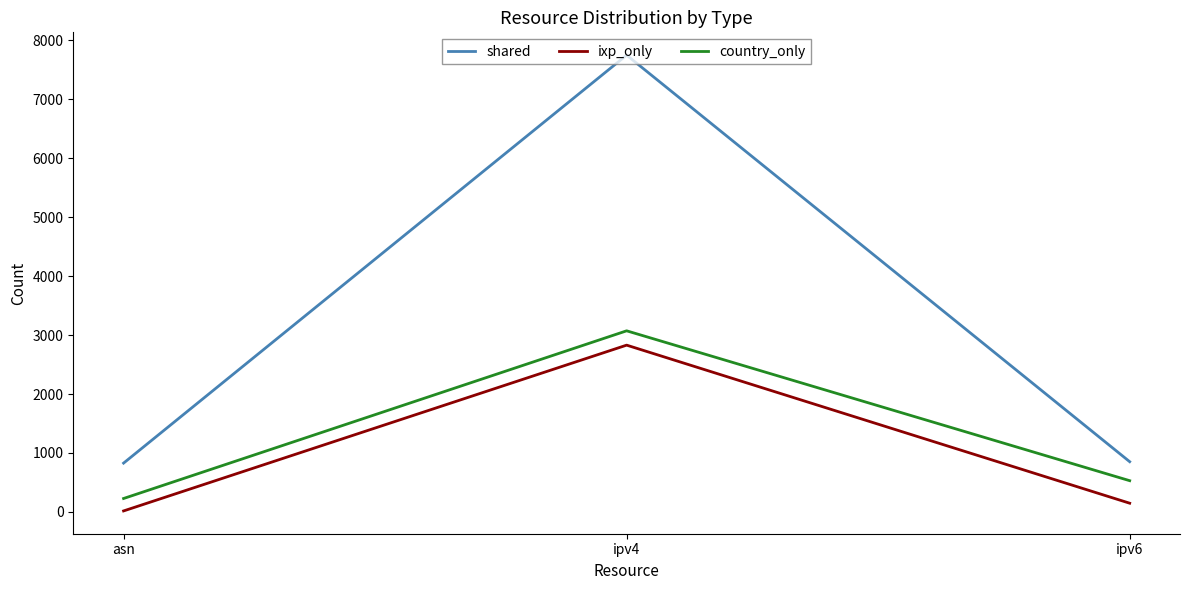

What is the lowest value of the country_only series?

228